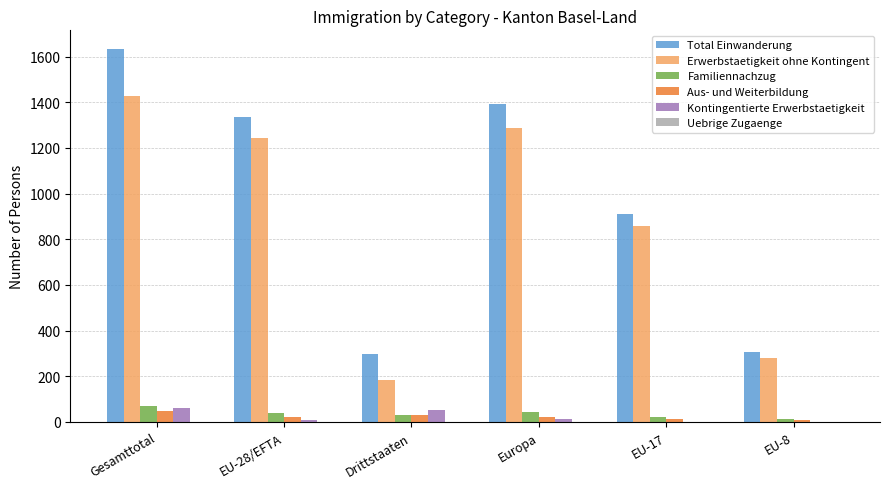

What is the difference between the Kontingentierte Erwerbstaetigkeit values at Gesamttotal and EU-28/EFTA?

51